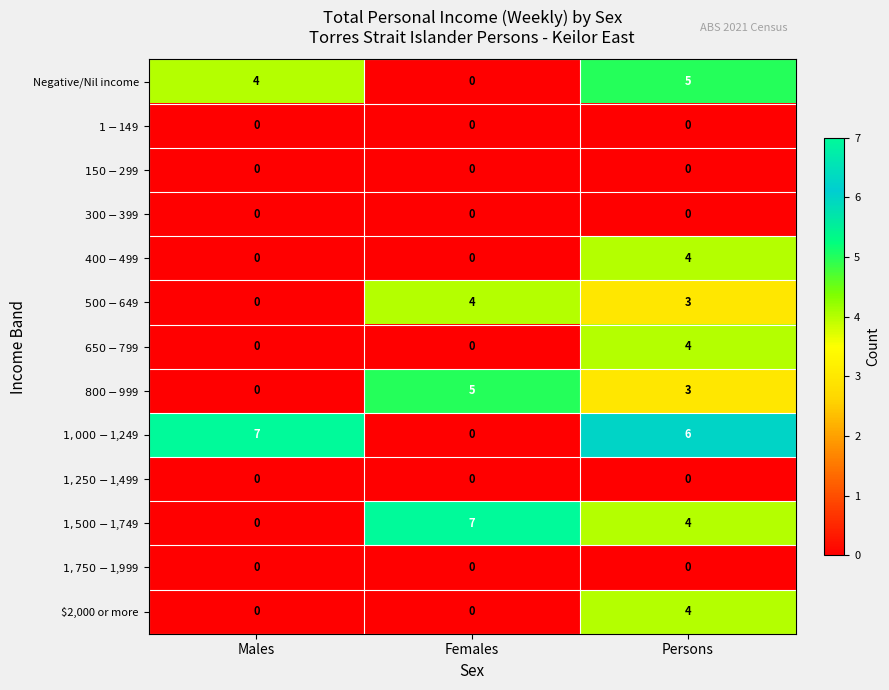

What is the maximum value shown in the chart?

7